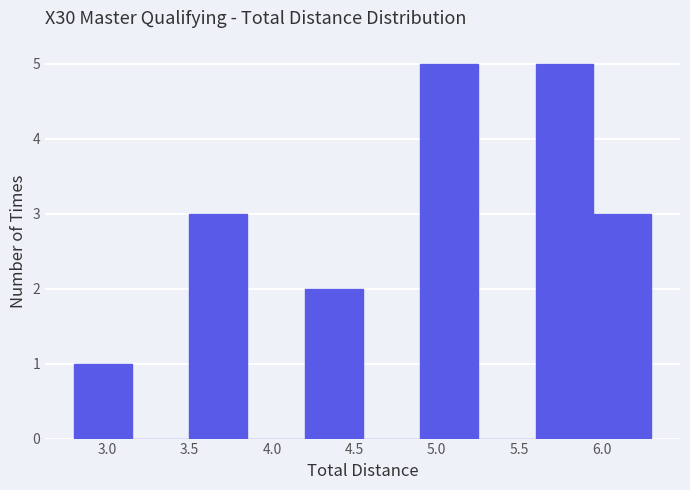

How tall is the bar that spans 5.60 to 5.95 on the x-axis? The values are not printed on the chart, so give them approximately, as read against the axis.

5